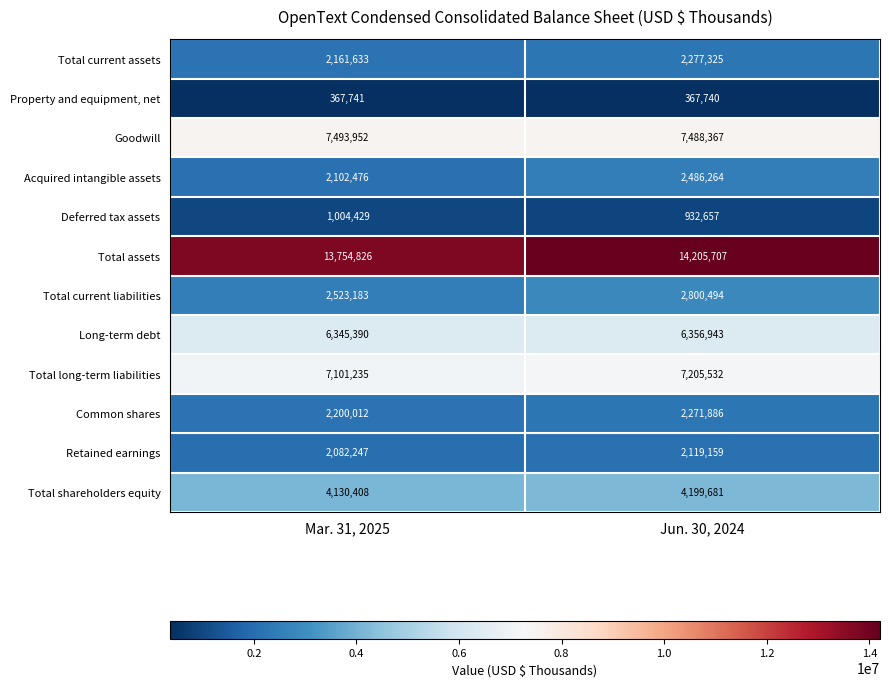

Reading right to left, what are all the values shown in this chart?

Total current assets: Jun. 30, 2024=2277325	Mar. 31, 2025=2161633
Property and equipment, net: Jun. 30, 2024=367740	Mar. 31, 2025=367741
Goodwill: Jun. 30, 2024=7488367	Mar. 31, 2025=7493952
Acquired intangible assets: Jun. 30, 2024=2486264	Mar. 31, 2025=2102476
Deferred tax assets: Jun. 30, 2024=932657	Mar. 31, 2025=1004429
Total assets: Jun. 30, 2024=14205707	Mar. 31, 2025=13754826
Total current liabilities: Jun. 30, 2024=2800494	Mar. 31, 2025=2523183
Long-term debt: Jun. 30, 2024=6356943	Mar. 31, 2025=6345390
Total long-term liabilities: Jun. 30, 2024=7205532	Mar. 31, 2025=7101235
Common shares: Jun. 30, 2024=2271886	Mar. 31, 2025=2200012
Retained earnings: Jun. 30, 2024=2119159	Mar. 31, 2025=2082247
Total shareholders equity: Jun. 30, 2024=4199681	Mar. 31, 2025=4130408